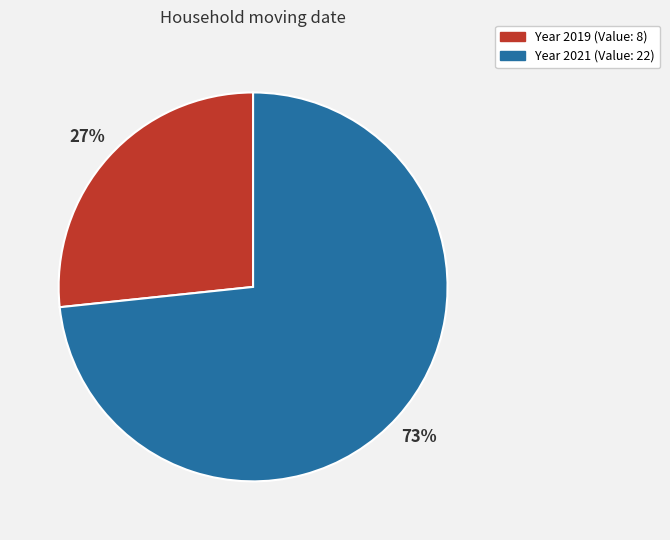

Is there a majority slice in this chart?

Yes